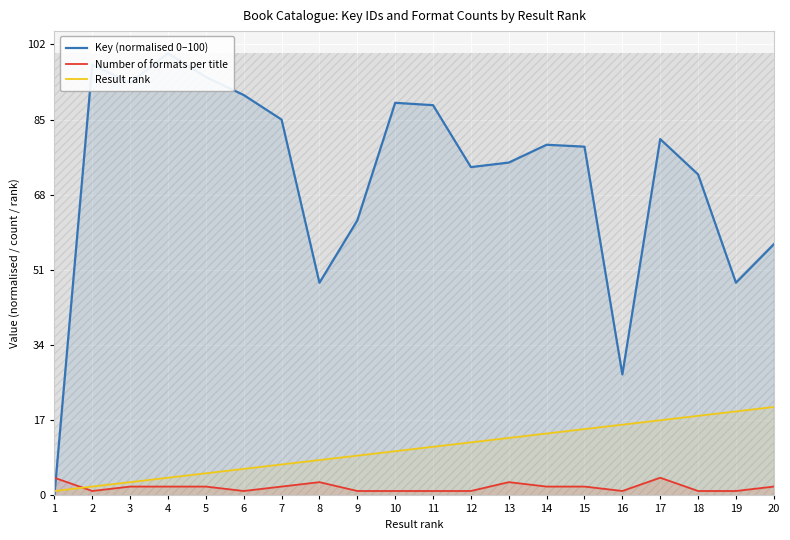

At how many categories does at least one series exceed 12?

19